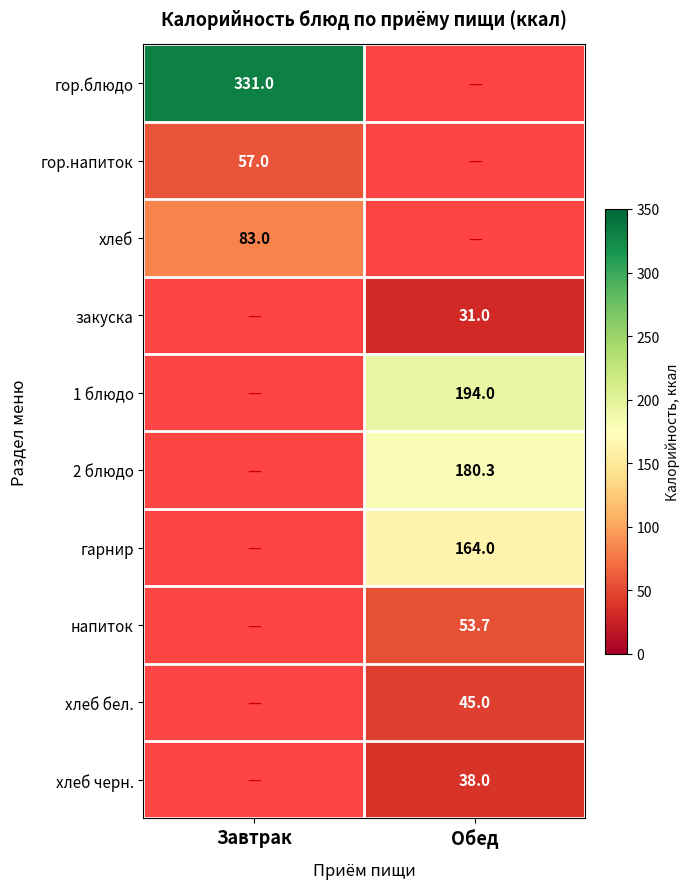

Which label corresponds to the largest value in the chart?

Завтрак